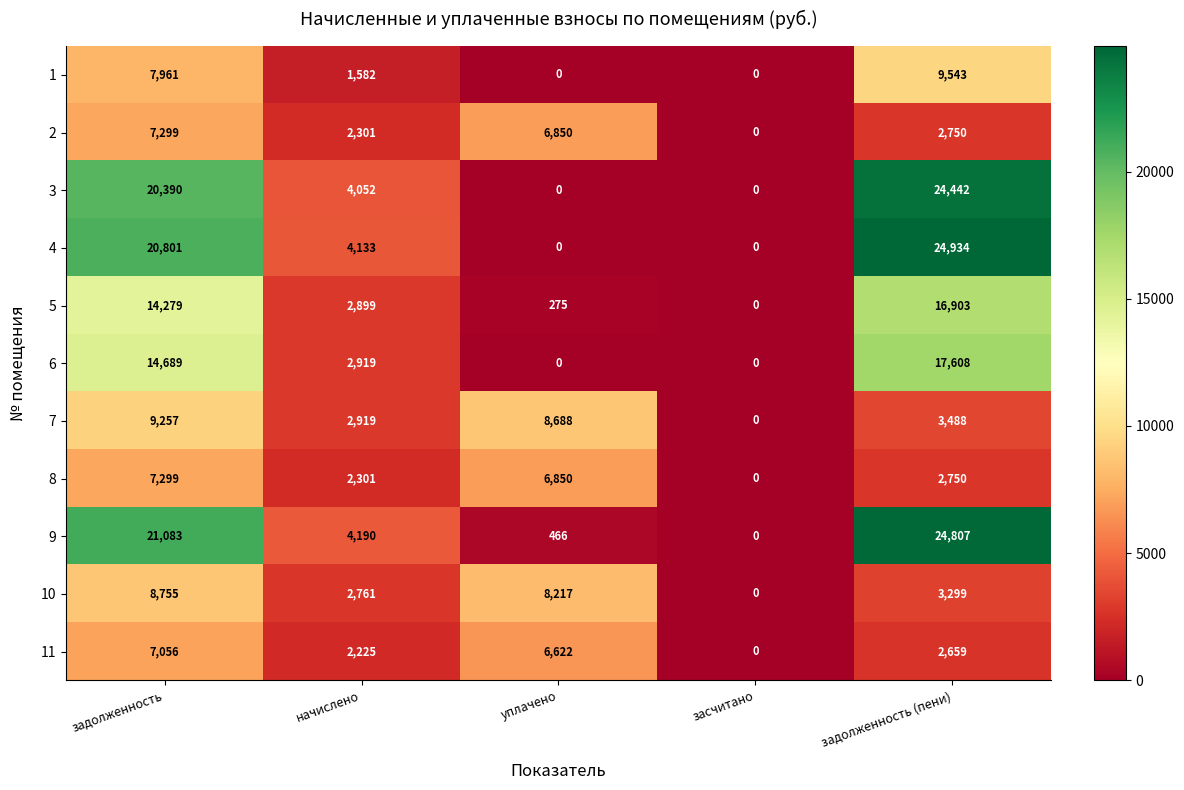

What is the total value across all series at начислено?

32282